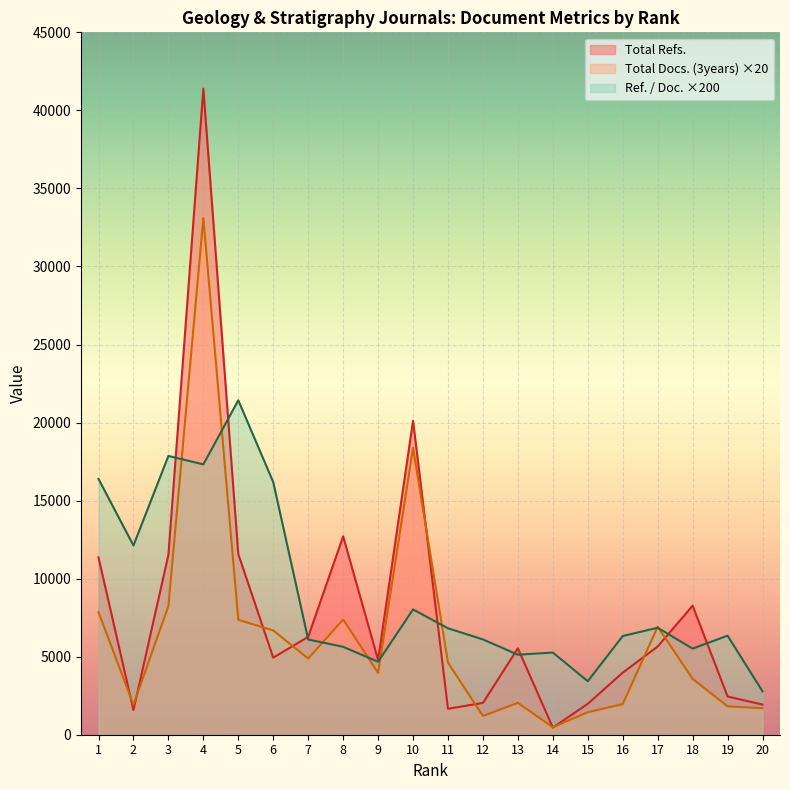

Which series has the largest total across all categories?

Ref. / Doc. ×200